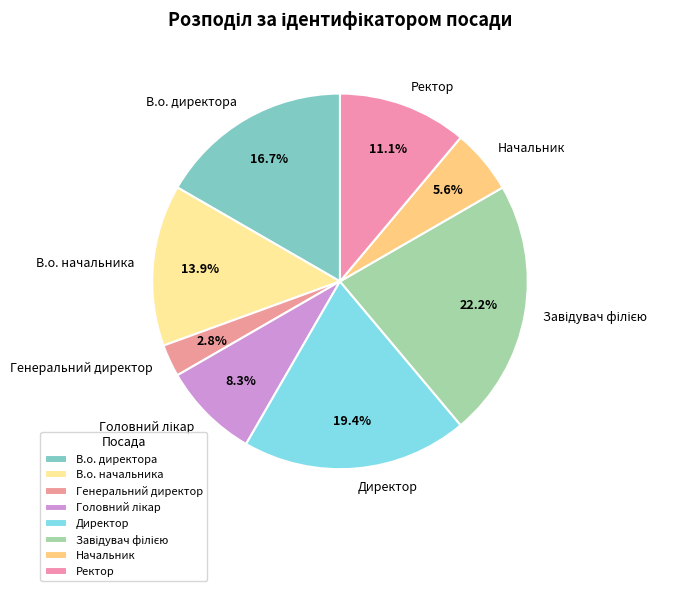

Which has a higher value, Директор or В.о. начальника?

Директор